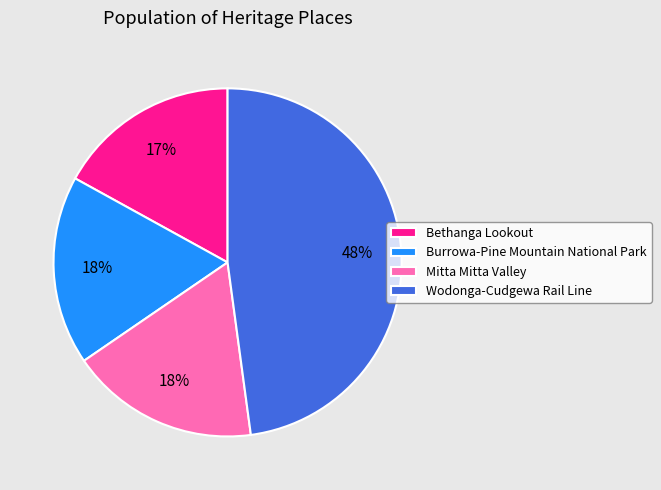

Count the number of slices in the pie.

4